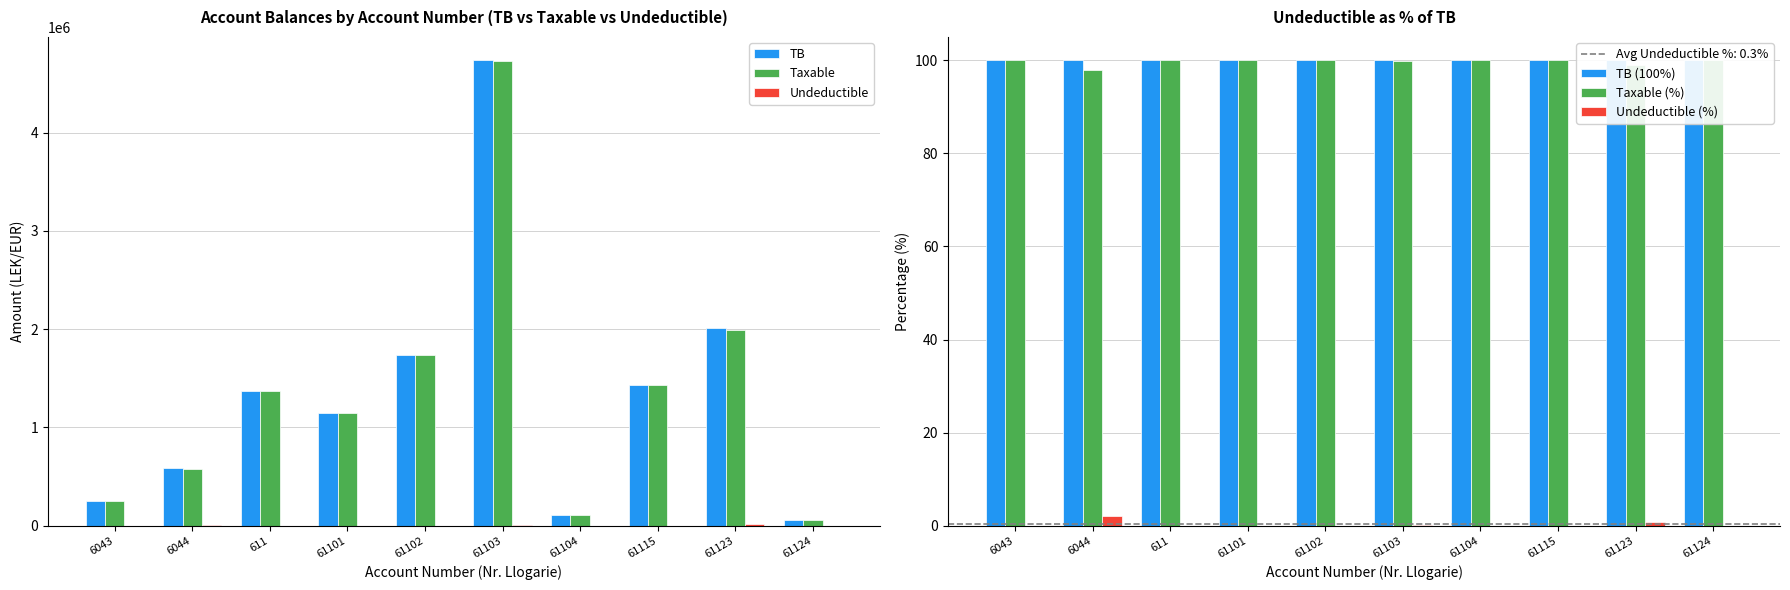

What is the sum of the Undeductible values at 61103 and 61123?

22420.0